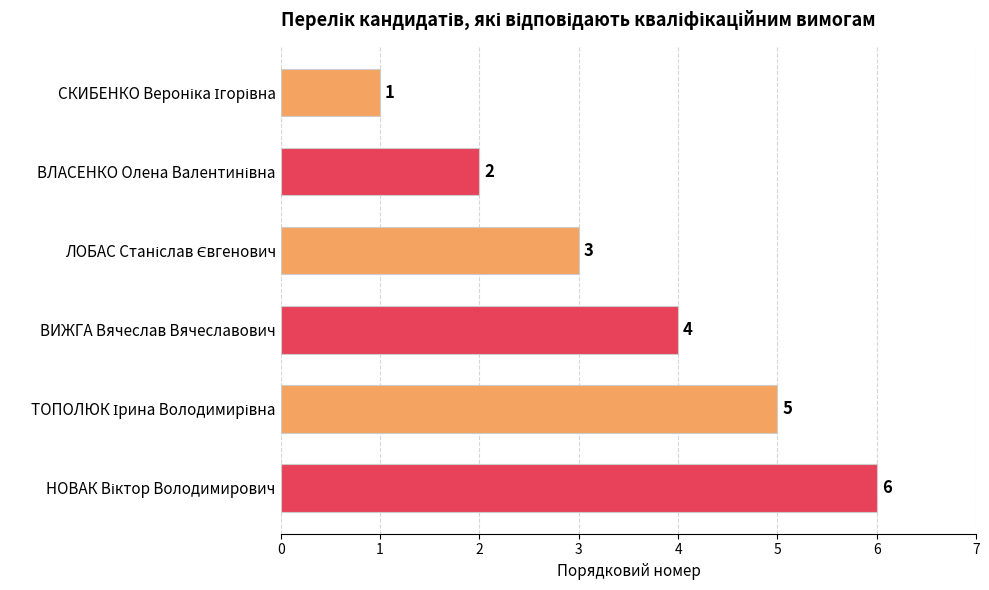

Count the values in the range 2 to 5.

4